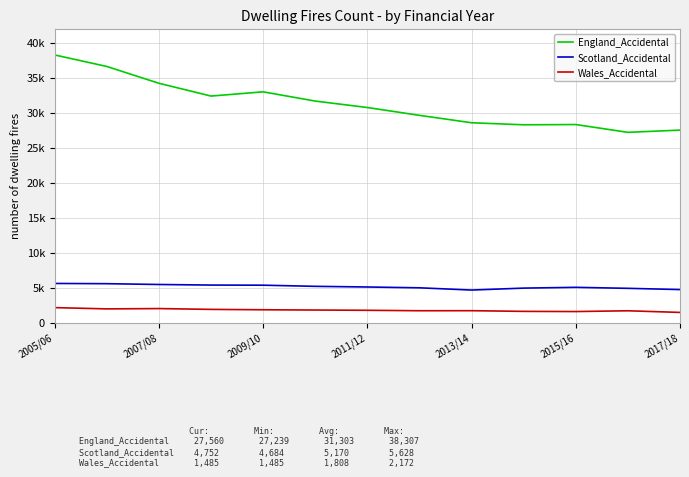

Is this an area chart (filled region under the line)?

No